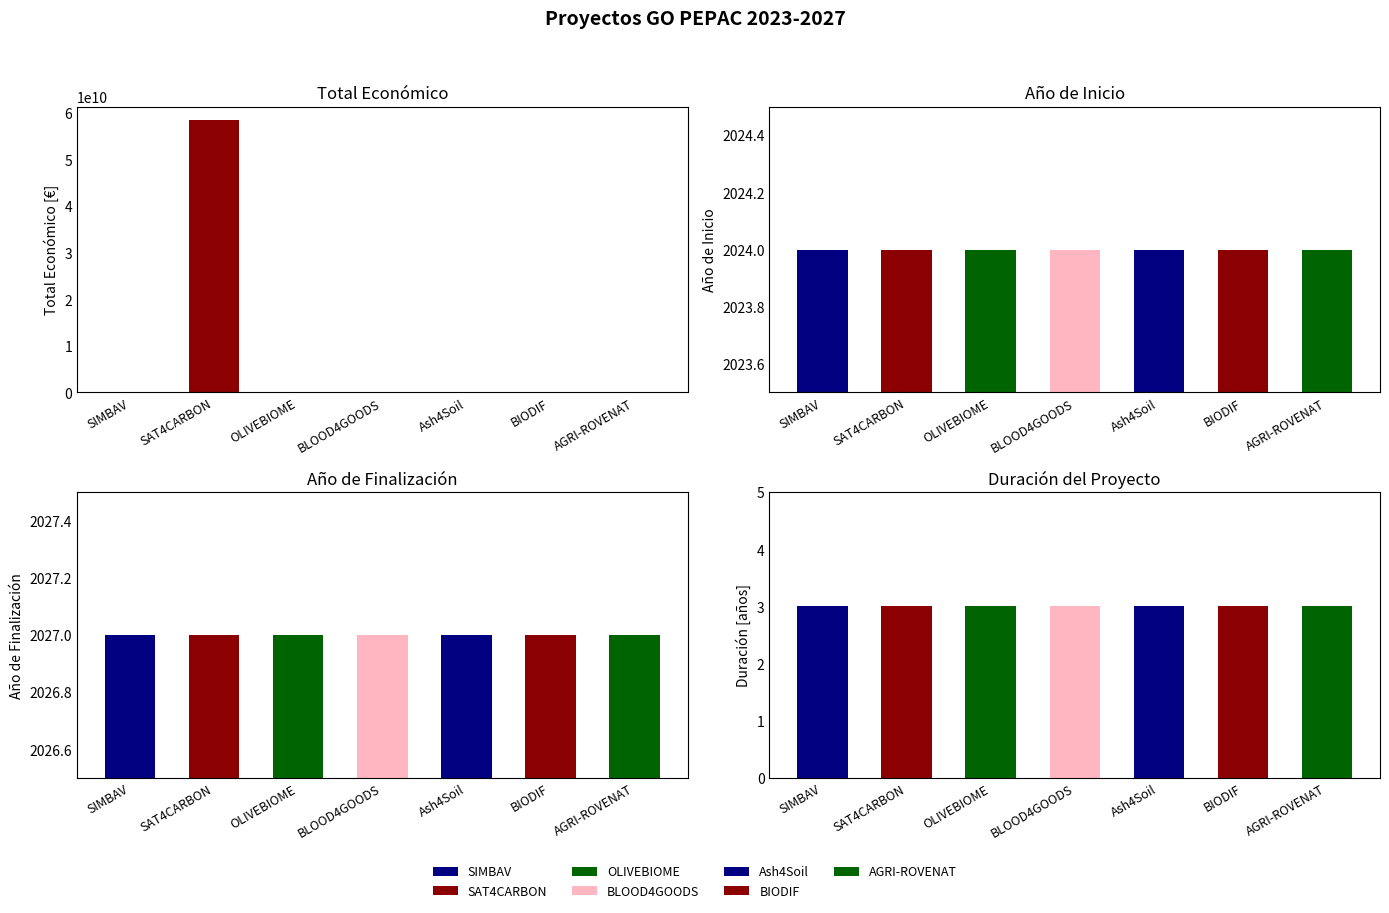

What is the label of the 4th bar from the left?

BLOOD4GOODS